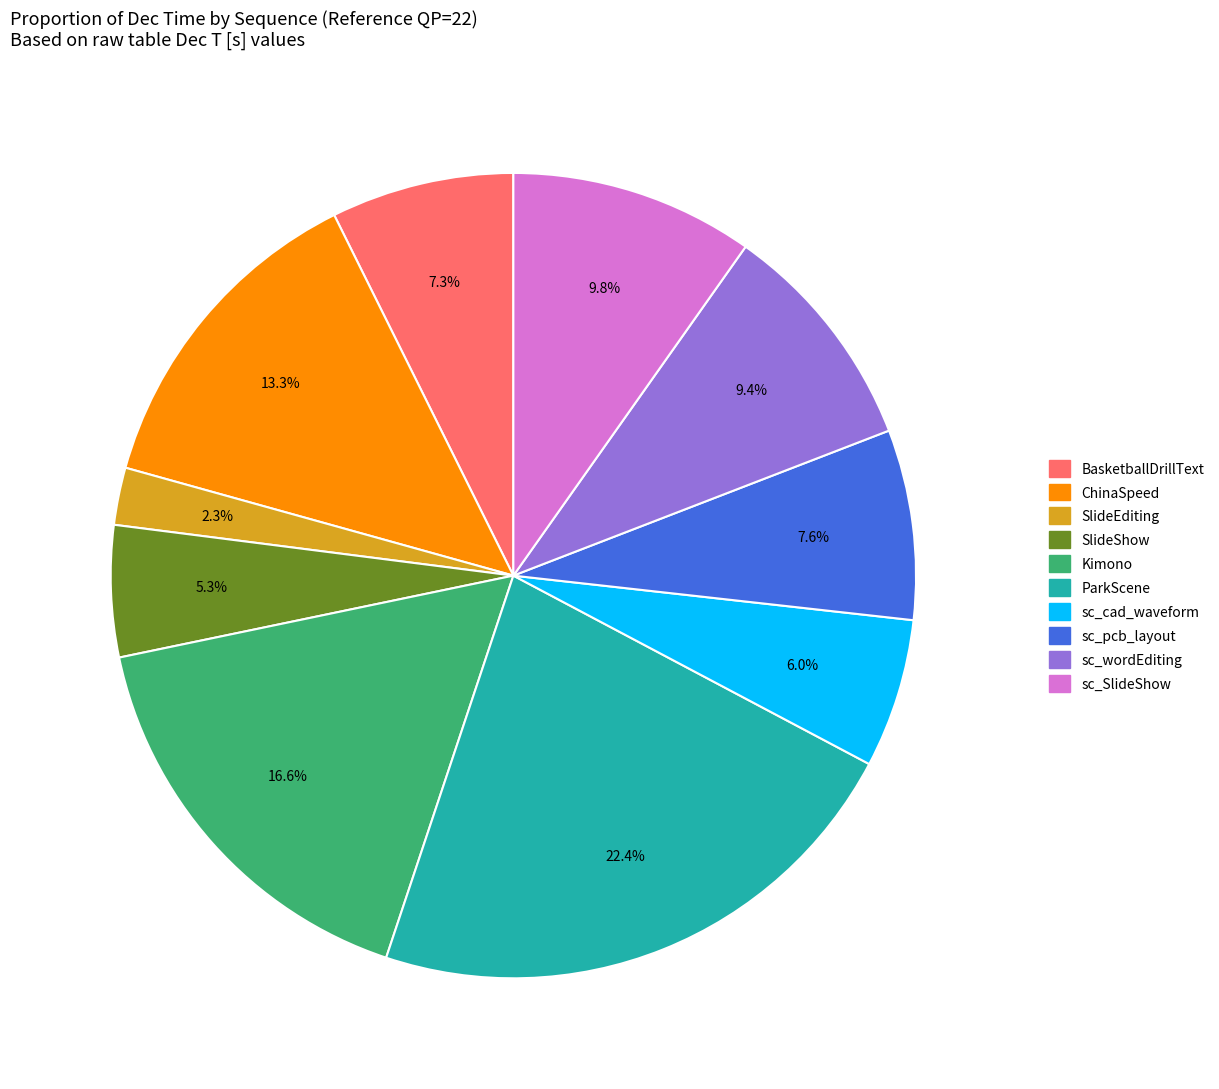

Between sc_pcb_layout and SlideShow, which is larger?

sc_pcb_layout